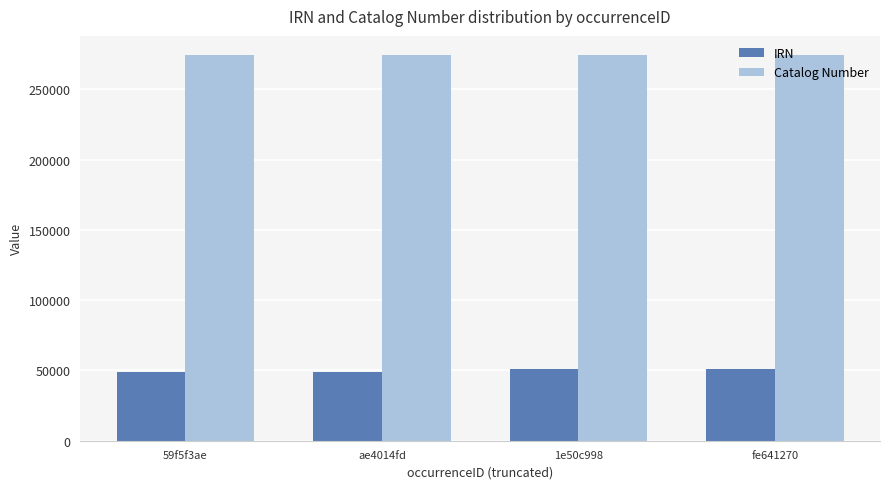

What is the difference between the Catalog Number values at fe641270 and 59f5f3ae?

28